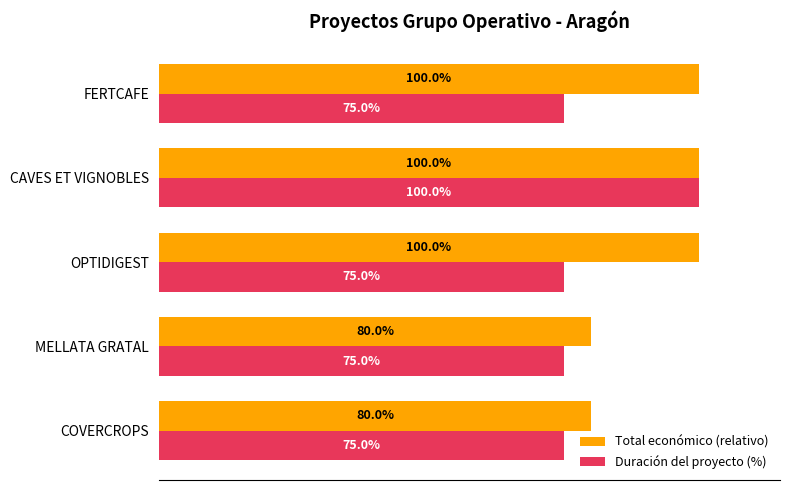

Rank the series at FERTCAFE from lowest to highest value.

Duración del proyecto (%), Total económico (relativo)